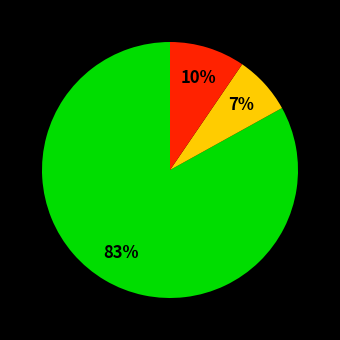

To the nearest percent, what is the difference between the largest and smallest slice percentages?

76%